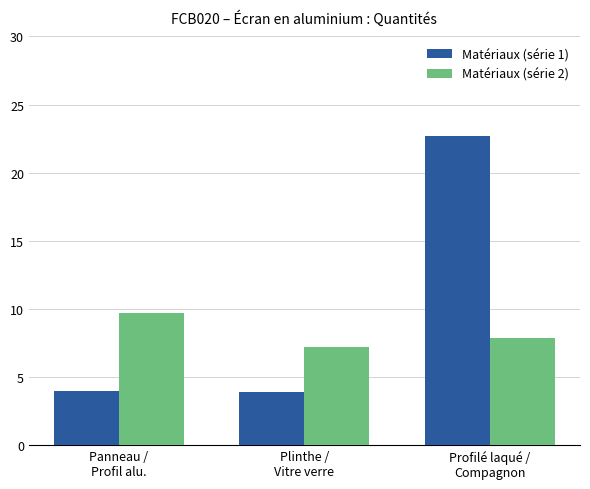

Is it true that Matériaux (série 1) equals 4.0 at Panneau /
Profil alu.?

True